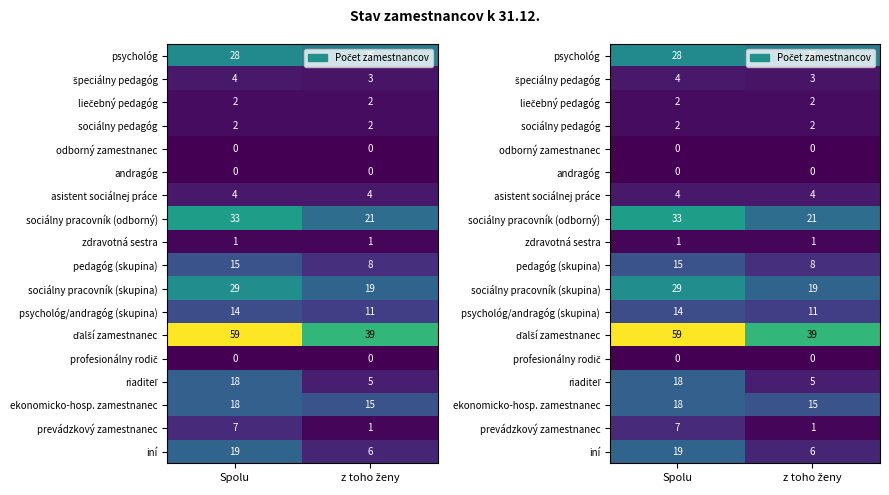

At Spolu, list the series in order from largest to smallest.

ďalší zamestnanec, sociálny pracovník (odborný), sociálny pracovník (skupina), psychológ, iní, riaditeľ, ekonomicko-hosp. zamestnanec, pedagóg (skupina), psychológ/andragóg (skupina), prevádzkový zamestnanec, špeciálny pedagóg, asistent sociálnej práce, liečebný pedagóg, sociálny pedagóg, zdravotná sestra, odborný zamestnanec, andragóg, profesionálny rodič